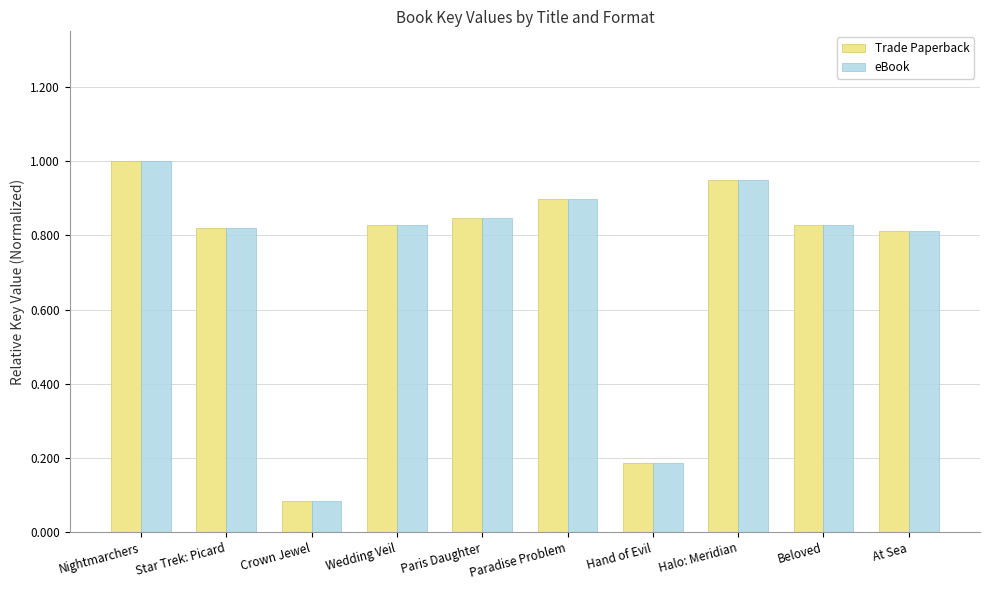

The eBook series shows 0.8 at Beloved. True or false?

True